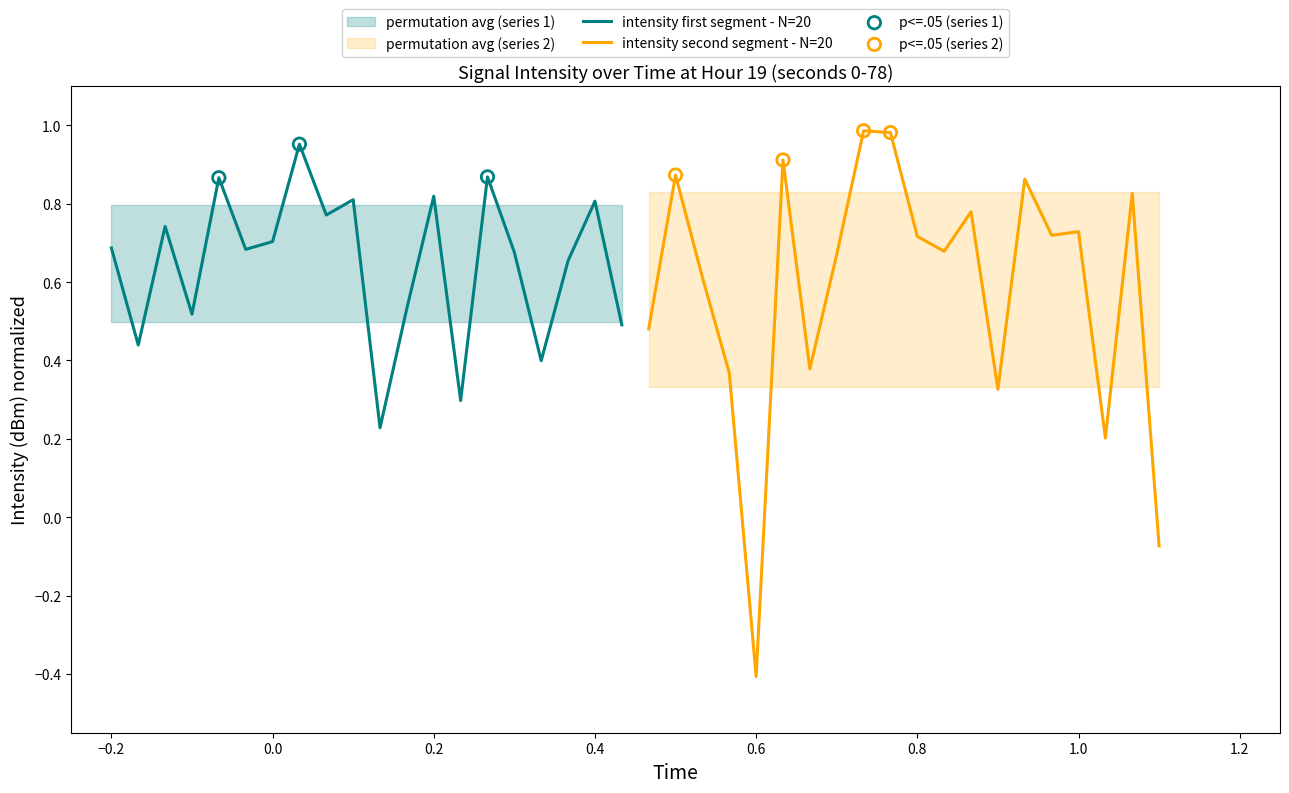

Which series contains the lowest Y value?

intensity_next20